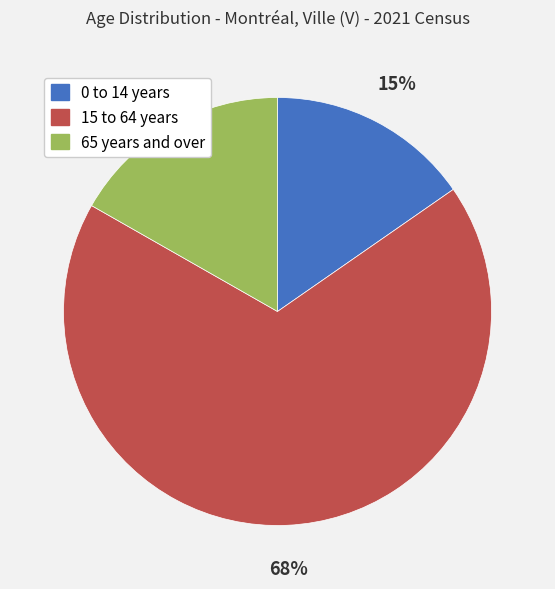

Does 0 to 14 years account for over 50% of the chart?

No